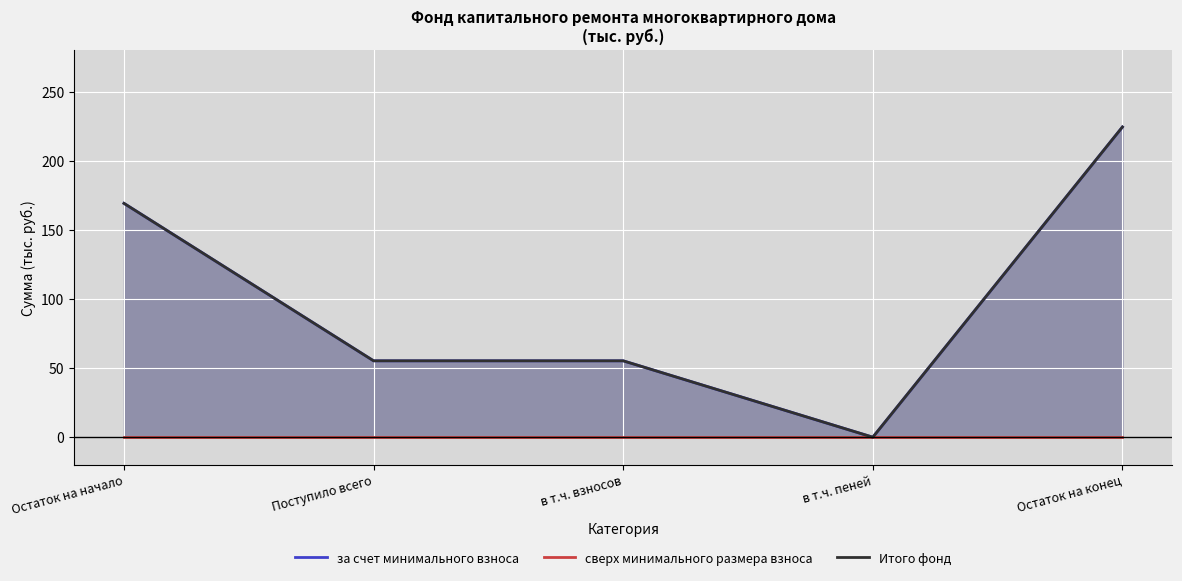

True or false: Итого фонд has a value of 100.8 at в т.ч. пеней.

False